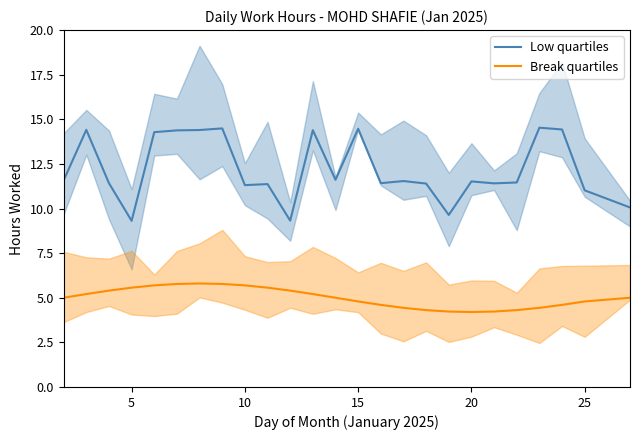

True or false: Break quartiles and Low quartiles intersect in this chart.

False